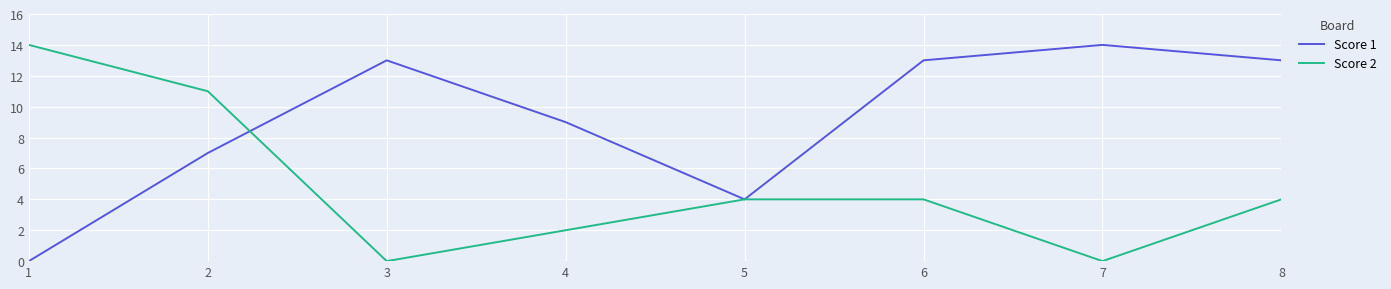

How many interior local peaks does the Score 1 series have?

2